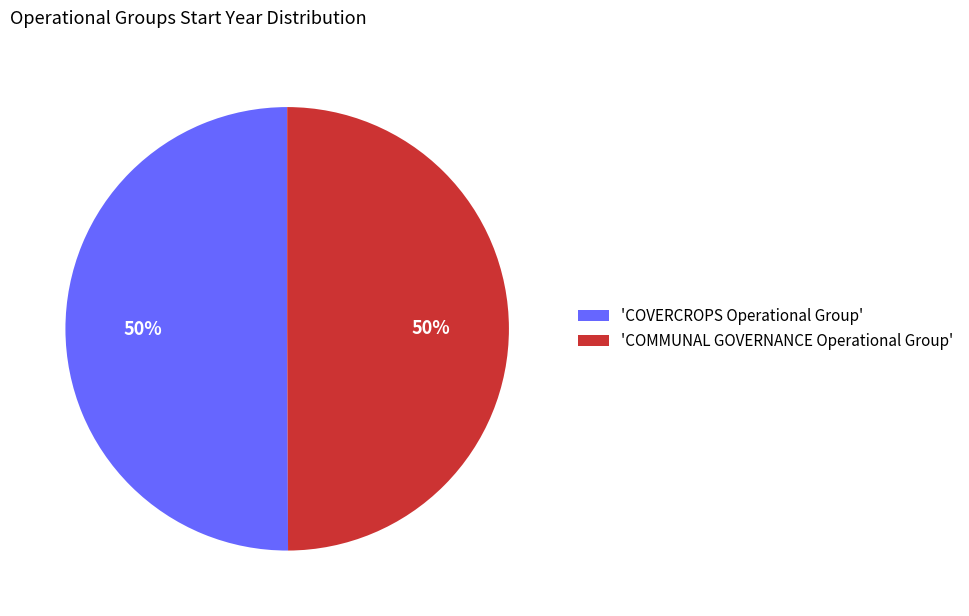

Is it true that 'COVERCROPS Operational Group' is 63% of the pie?

False